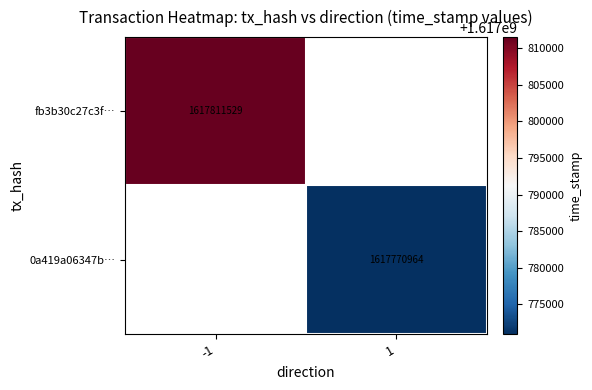

Is it true that 0a419a06347b… equals 1617770964 at 1?

True